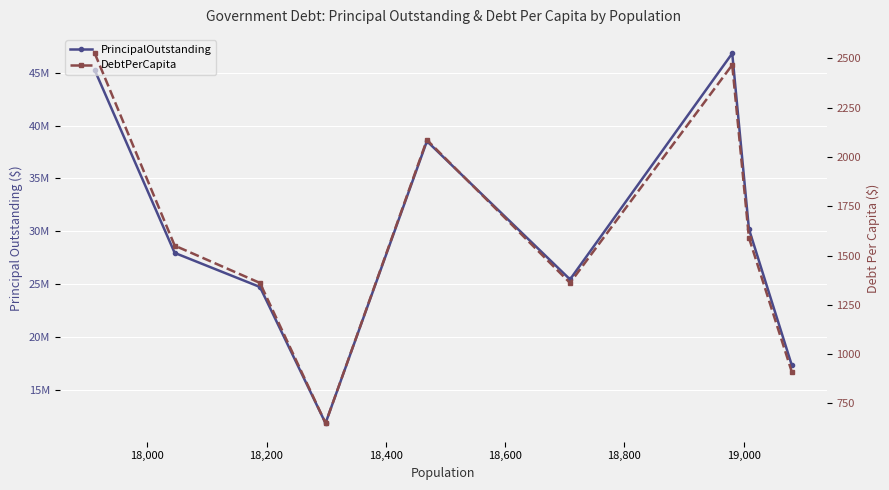

How many series are shown in this chart?

2